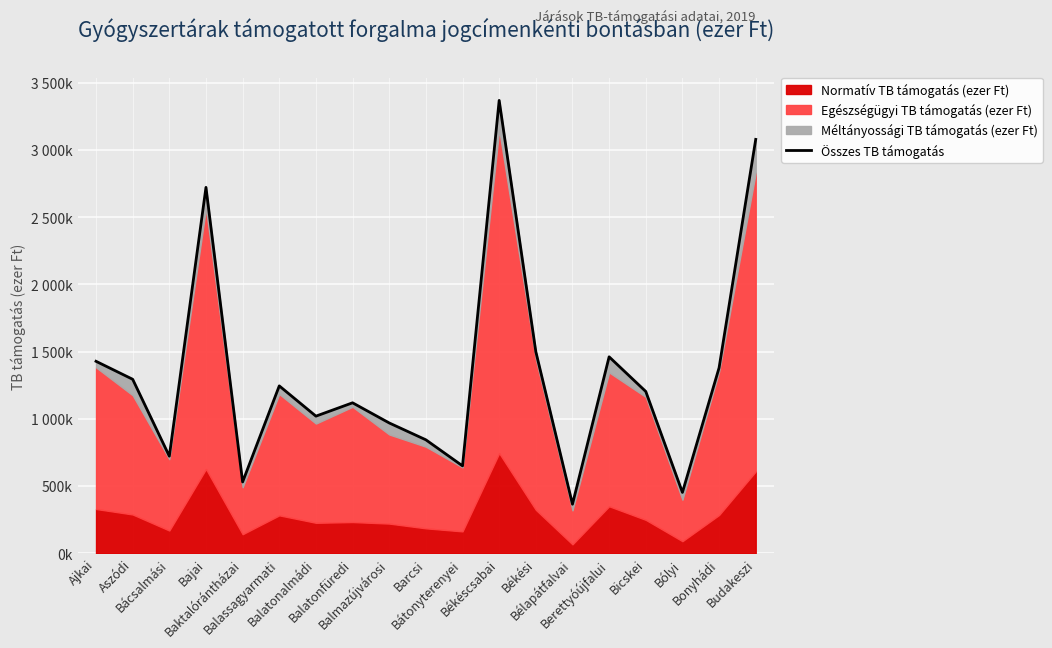

Which has a higher value, Balatonfüredi or Balassagyarmati?

Balassagyarmati